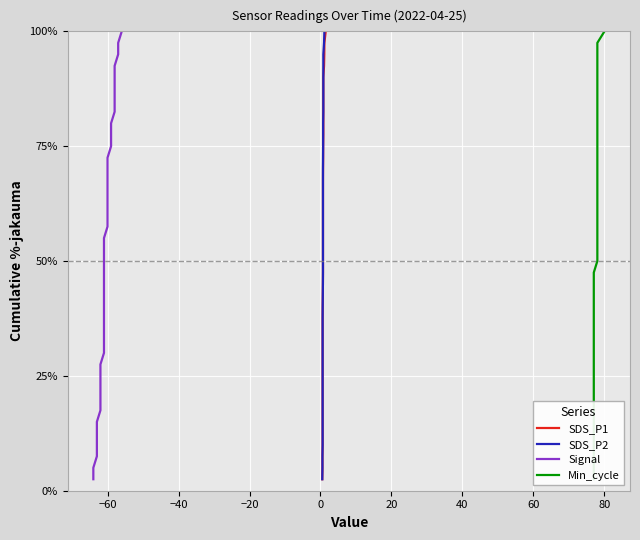

Does the chart display data point markers on the line(s)?

No